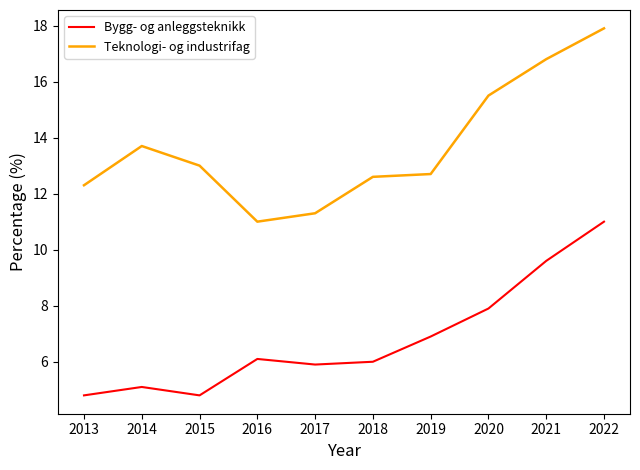

Rank the series by their average value, from lowest to highest.

Bygg- og anleggsteknikk, Teknologi- og industrifag